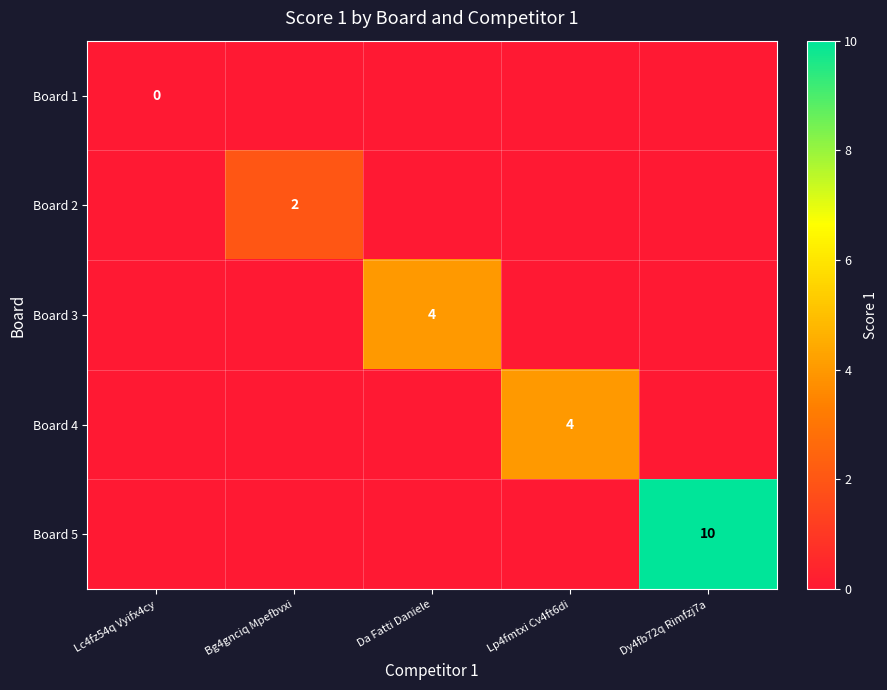

Between Bg4gnciq Mpefbvxi and Da Fatti Daniele, which is larger?

Bg4gnciq Mpefbvxi